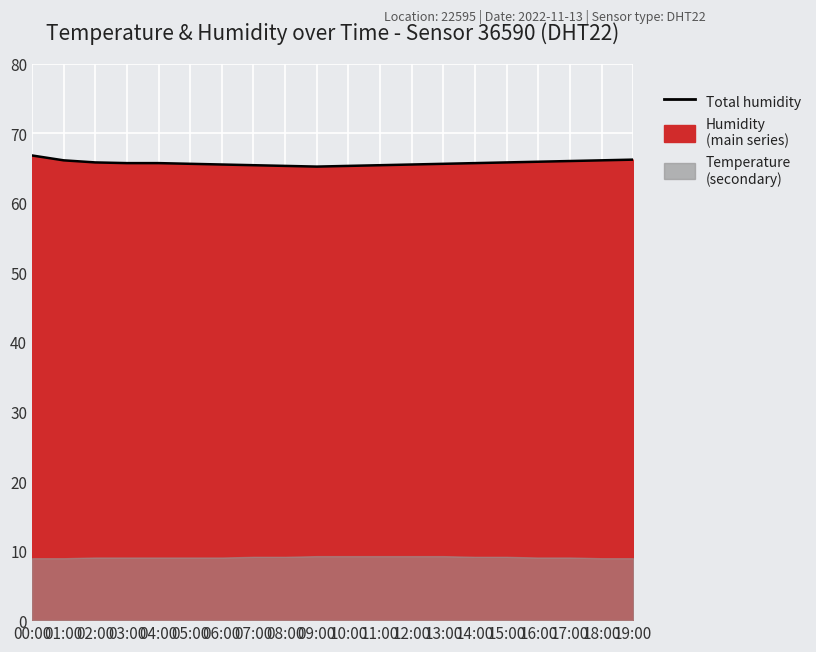

The chart shows a value of 28.3 at 10:00. True or false?

False